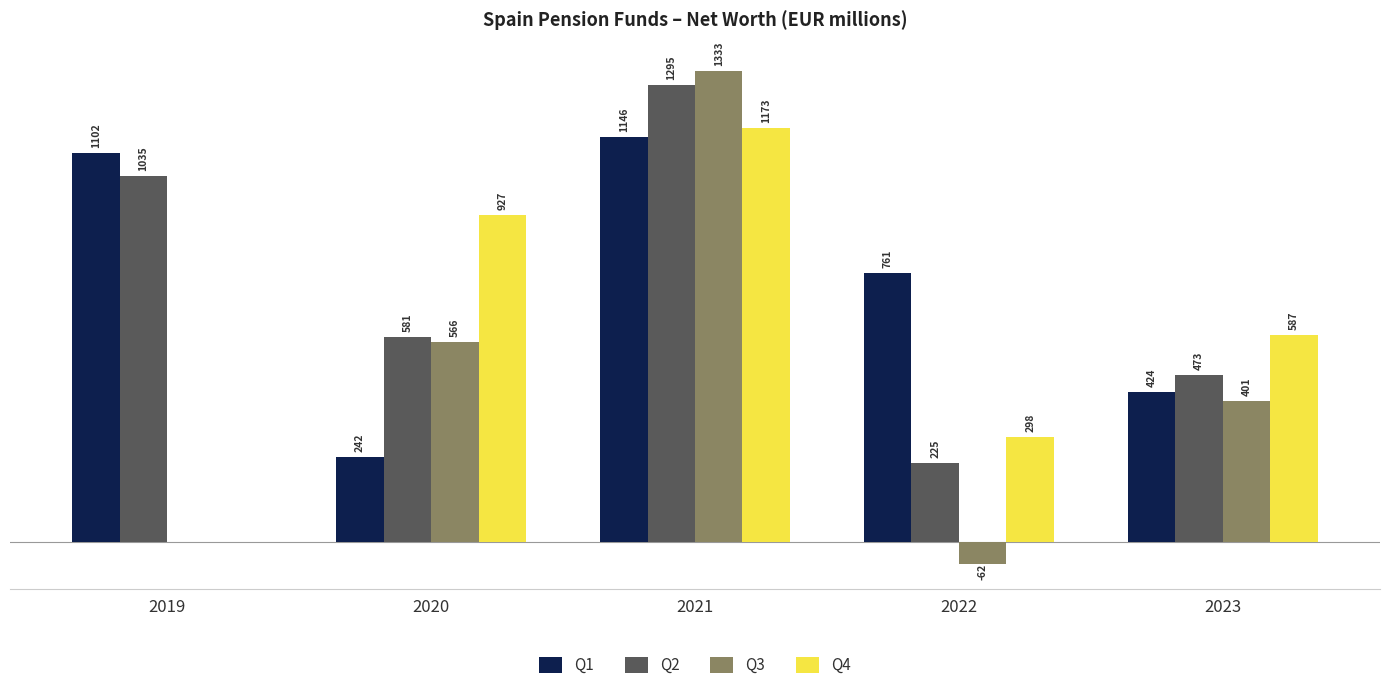

Which series has the largest total across all categories?

Q1